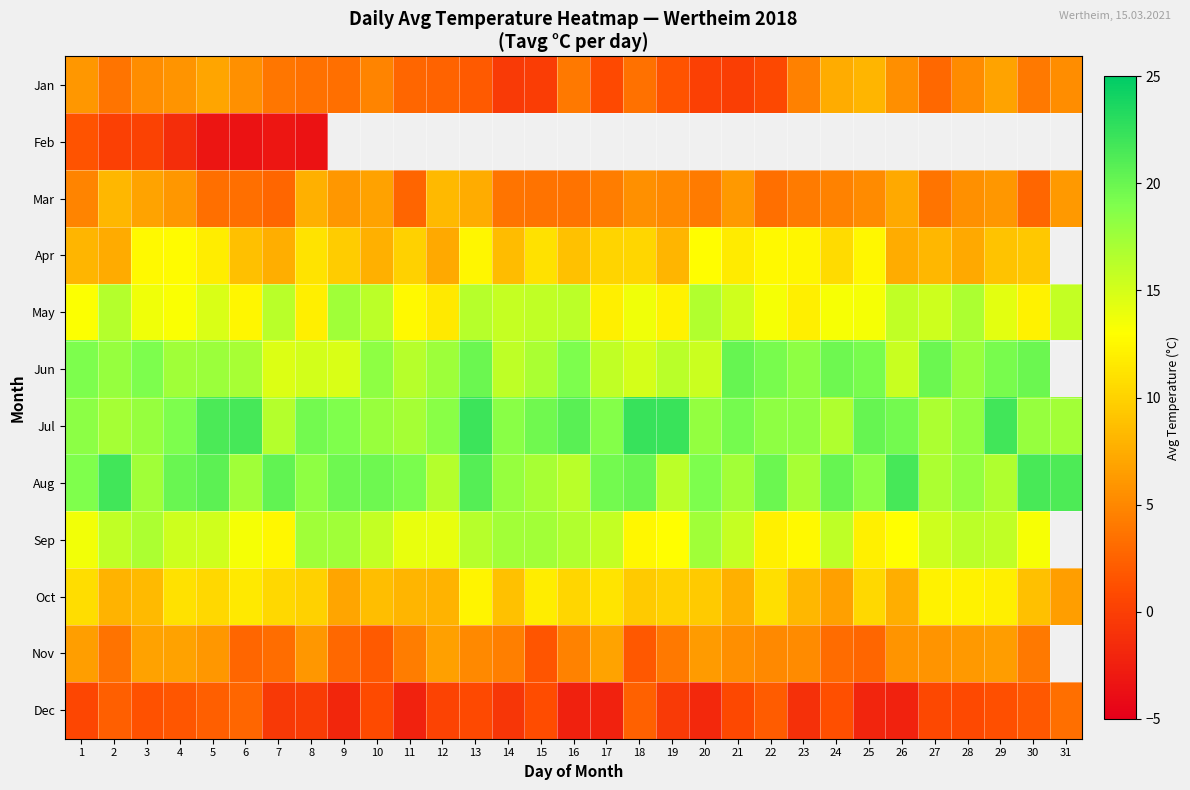

At which label is Dec closest to 0?

8